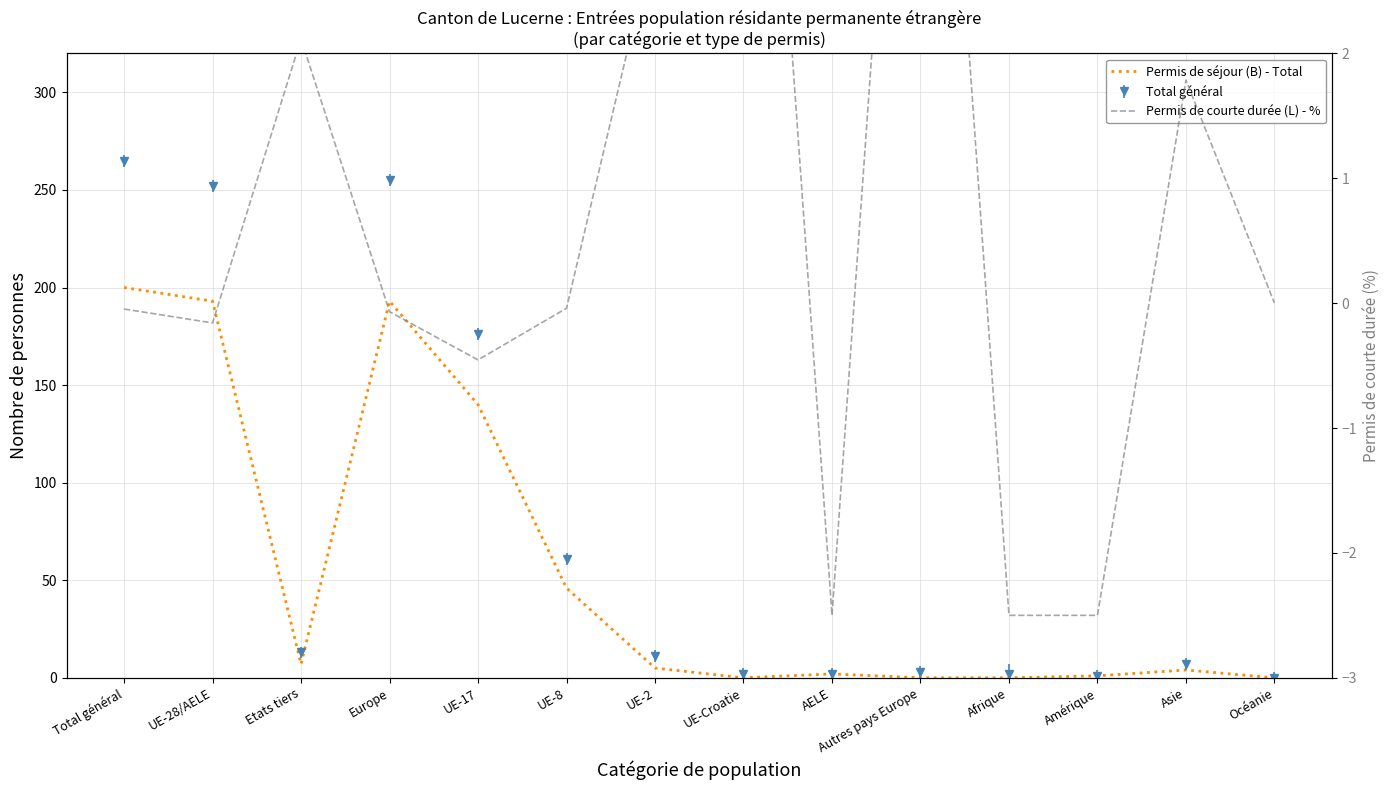

At how many categories does at least one series exceed 57?

4